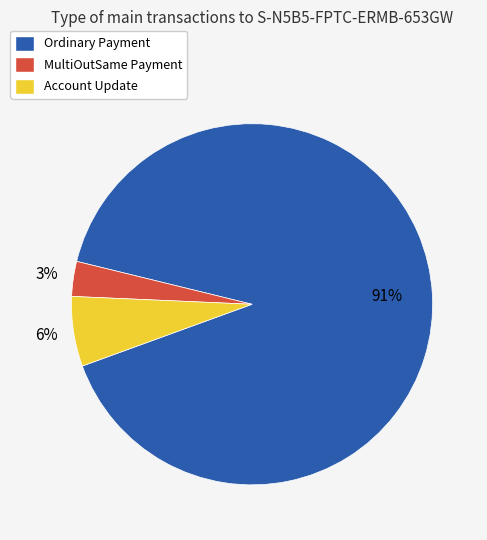

To the nearest percent, what is the average slice percentage?

33%